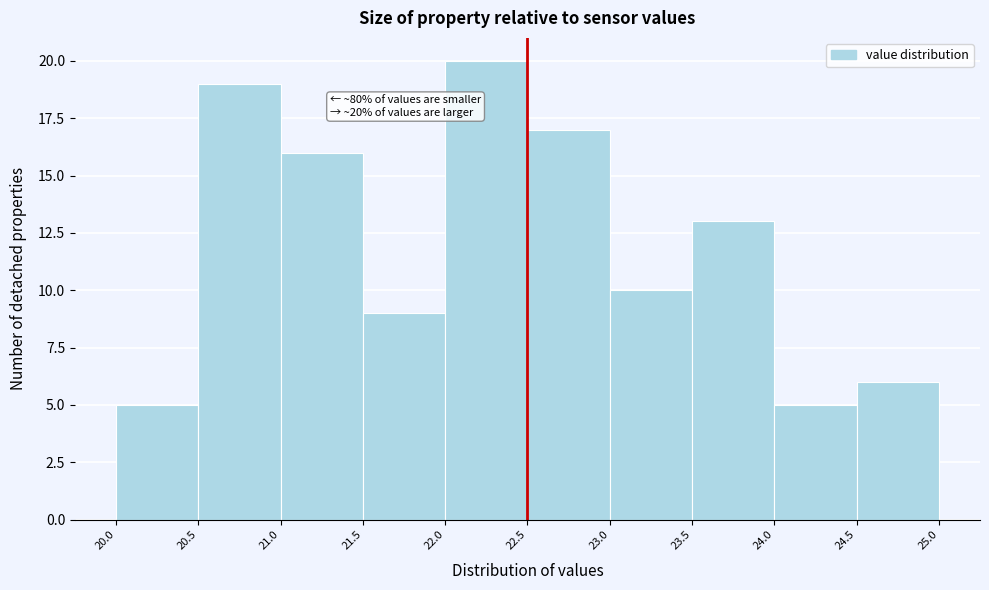

Which range on the x-axis has the tallest bar?

22.0 to 22.5